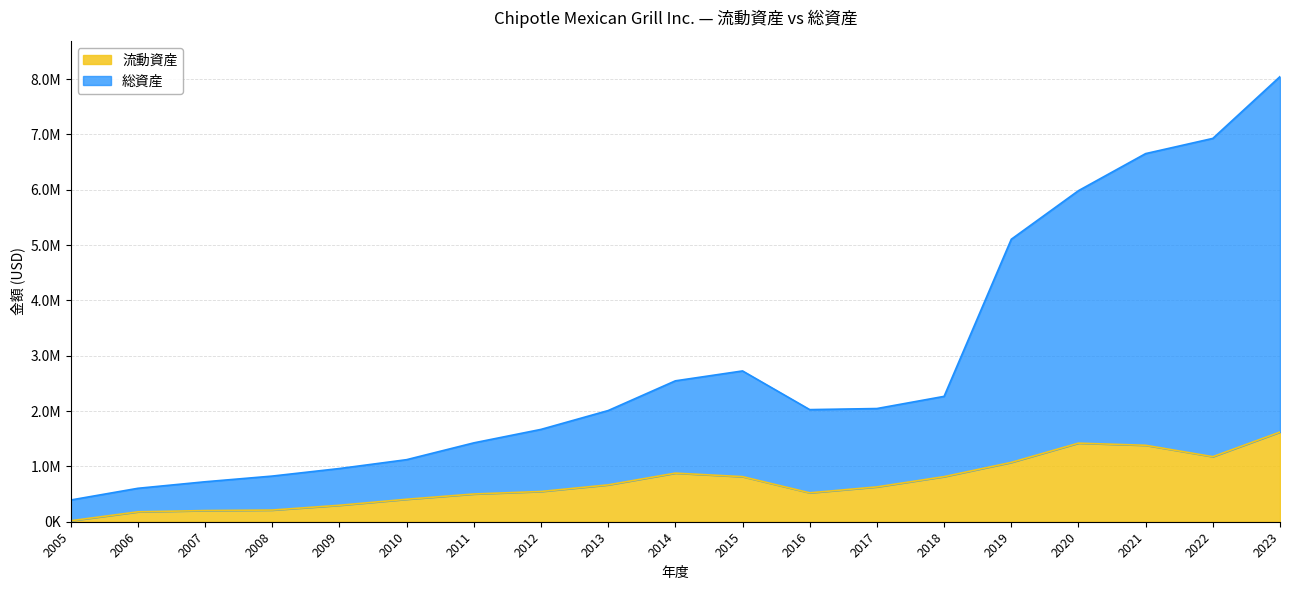

What are all the series names shown in the legend?

流動資産, 総資産